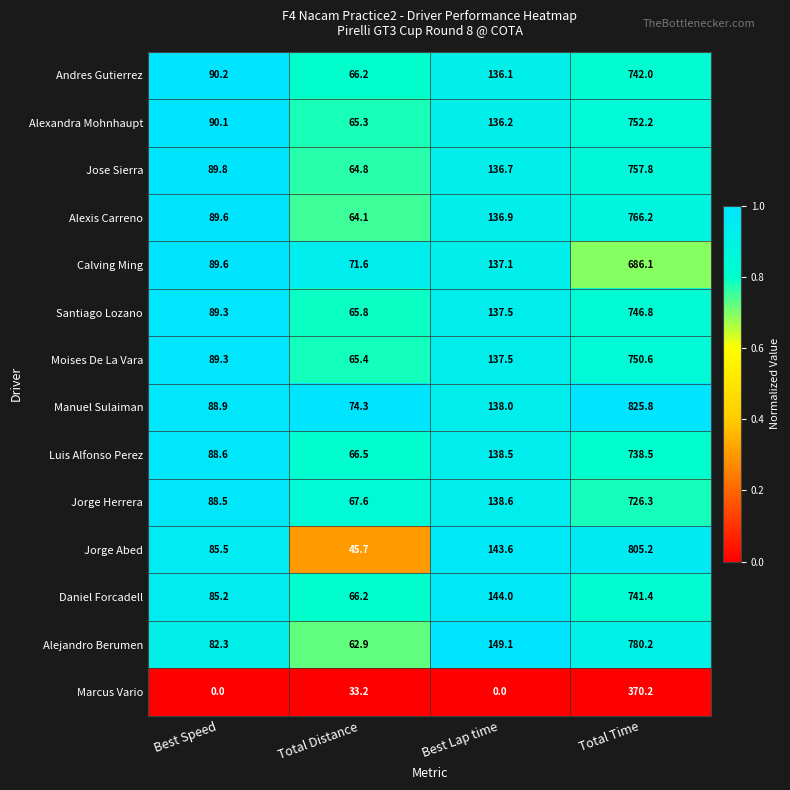

Which label corresponds to the largest value in the chart?

Total Time